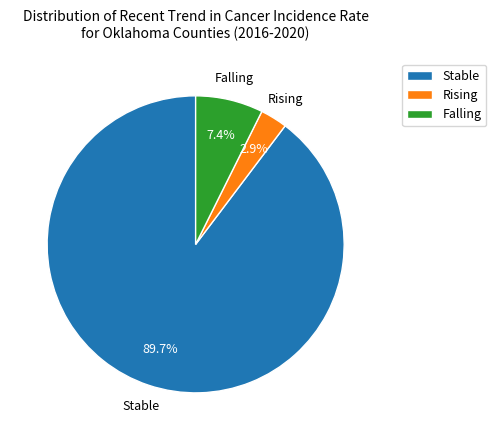

How much of the chart is everything except Rising?

97.1%